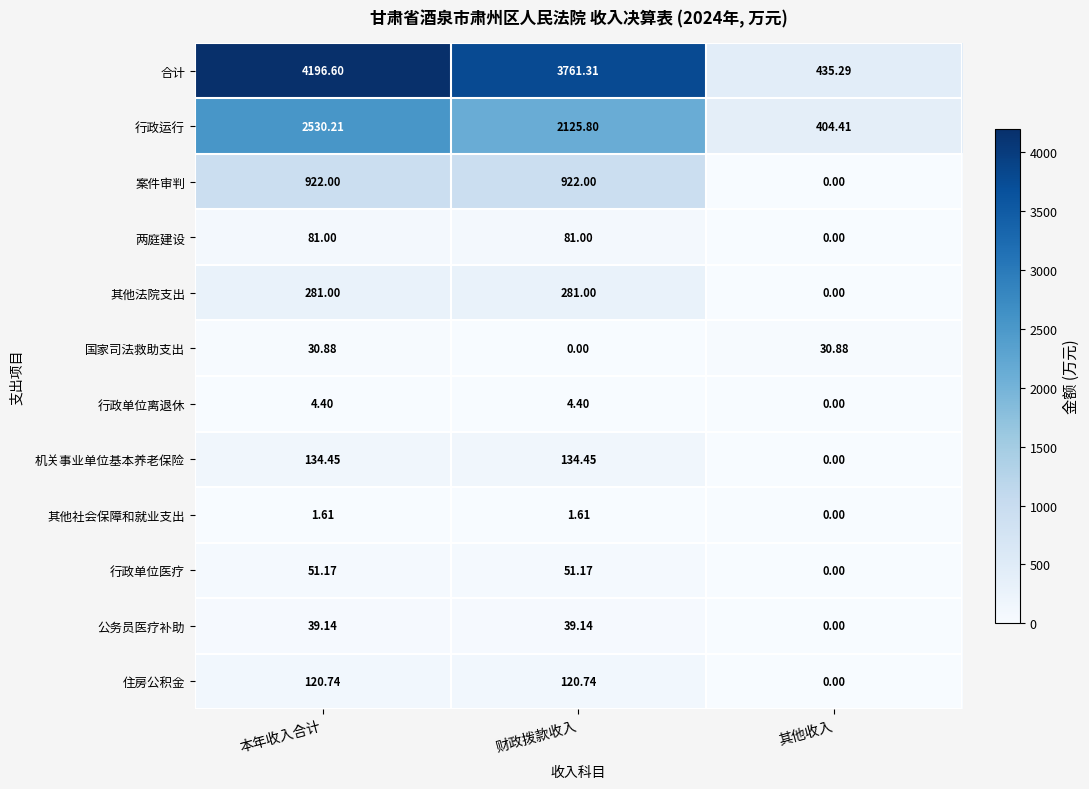

List the labels in order of 合计 value, largest first.

本年收入合计, 财政拨款收入, 其他收入